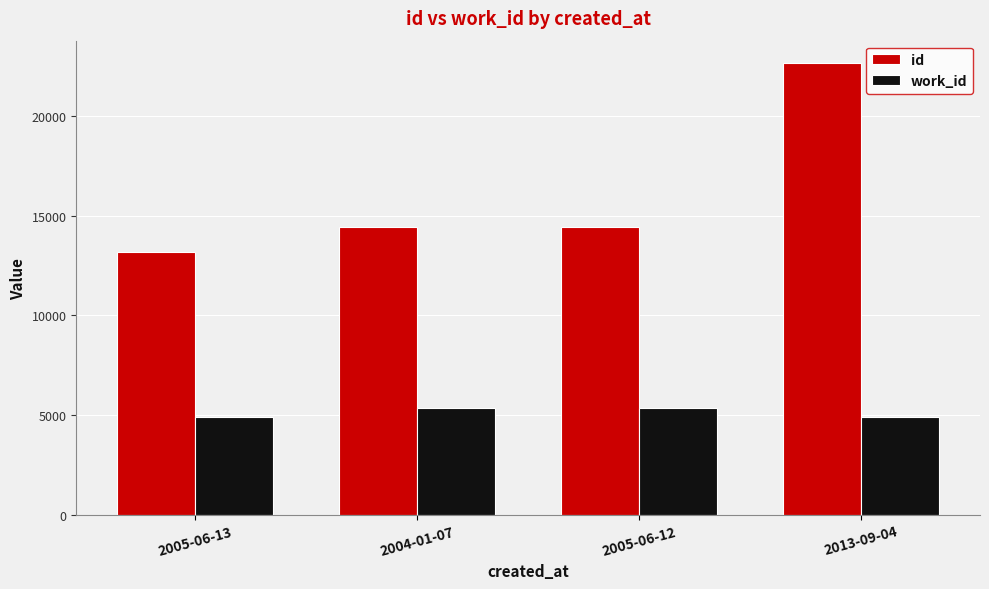

Is the value of id at 2005-06-12 greater than the value of work_id at 2004-01-07?

Yes